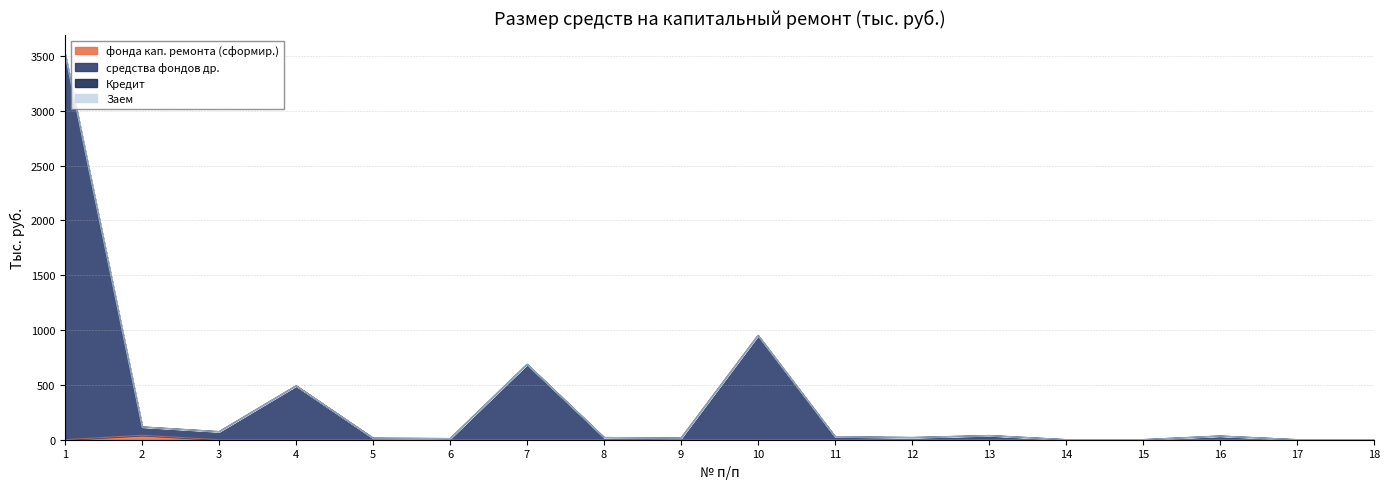

Which label corresponds to the smallest value in the chart?

1